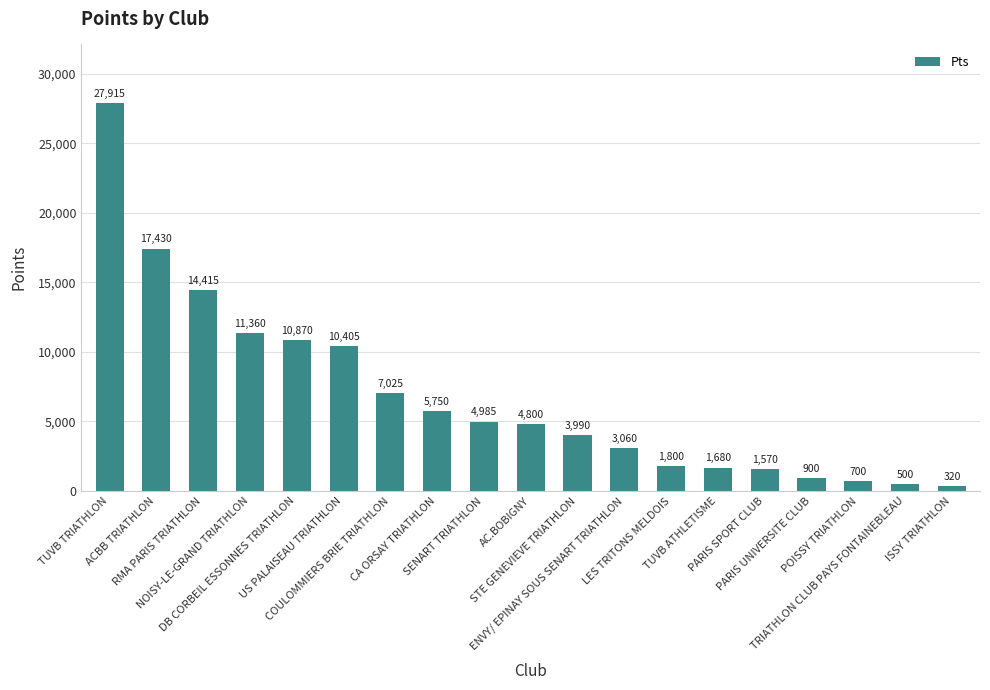

How many series are shown in this chart?

1